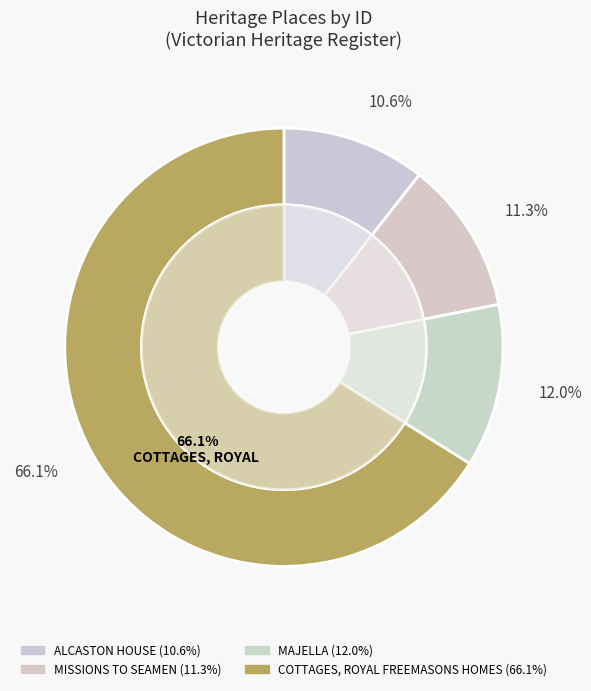

Does ALCASTON HOUSE account for over 50% of the chart?

No